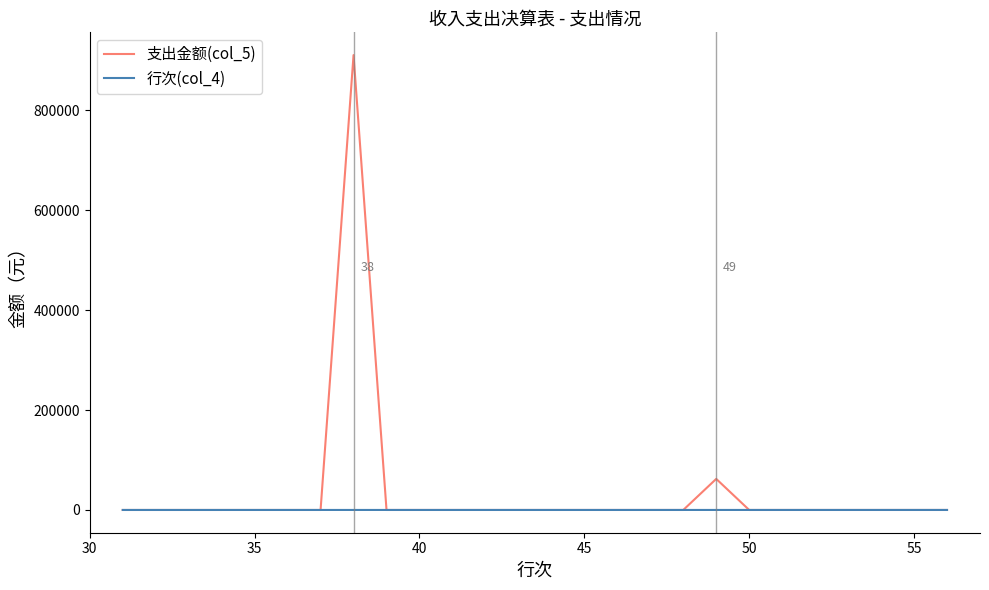

What is the minimum value for 行次(col_4)?

31.0